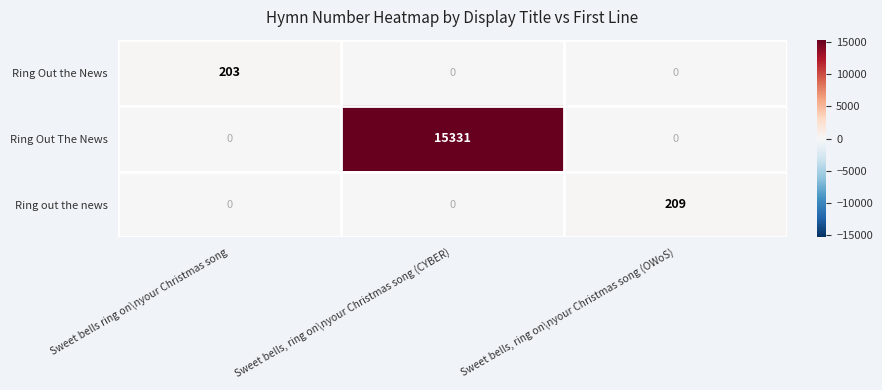

What is the sum of all Ring out the news values?

209